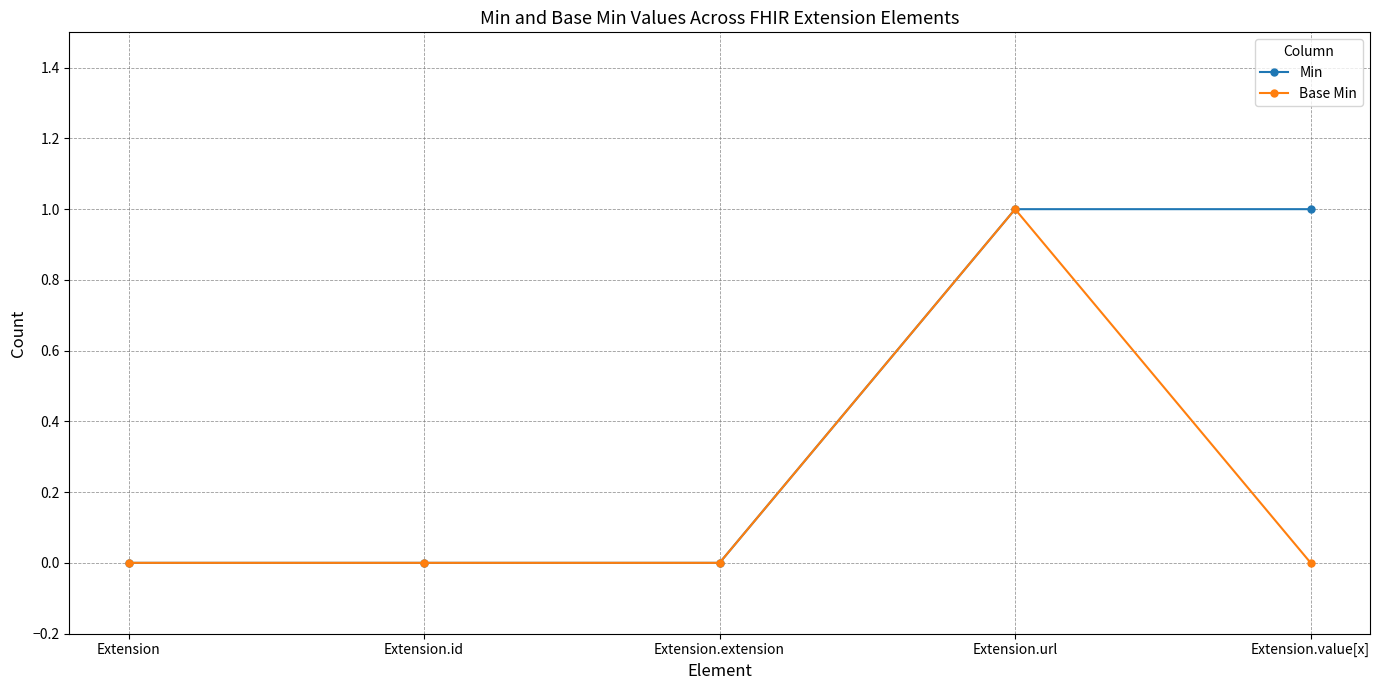

Which series changed the most between Extension.url and Extension.value[x]?

Base Min